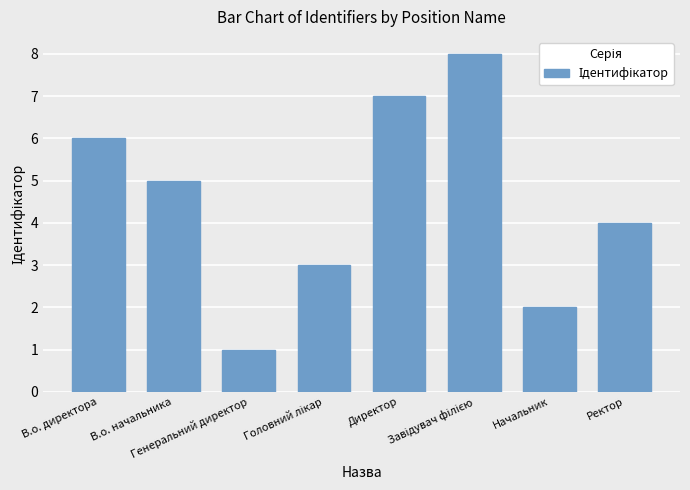

What is the difference between the values at Генеральний директор and Директор?

6